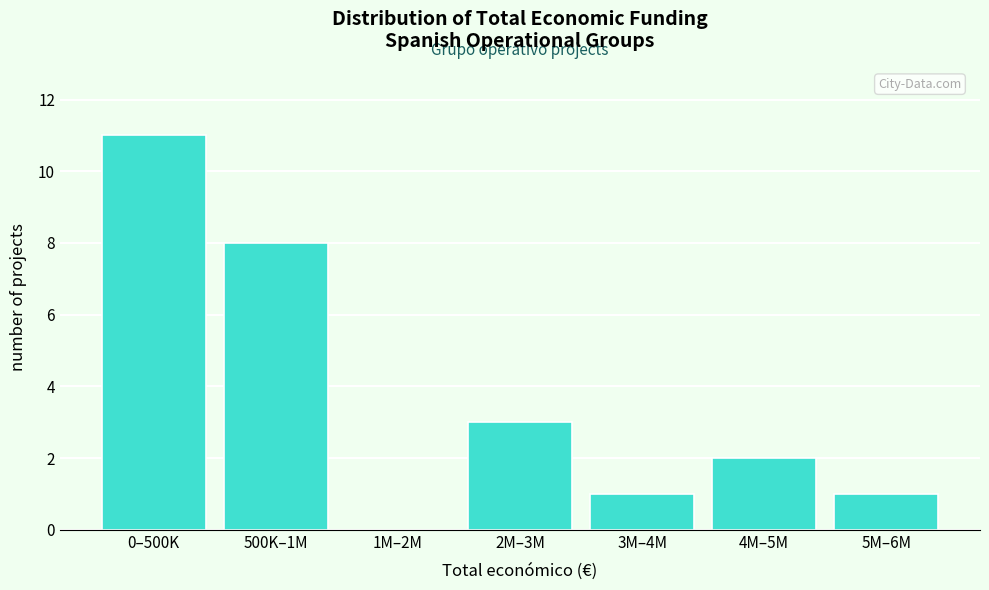

Reading left to right, extract all data points from this chart.

0–500K=11	500K–1M=8	1M–2M=0	2M–3M=3	3M–4M=1	4M–5M=2	5M–6M=1